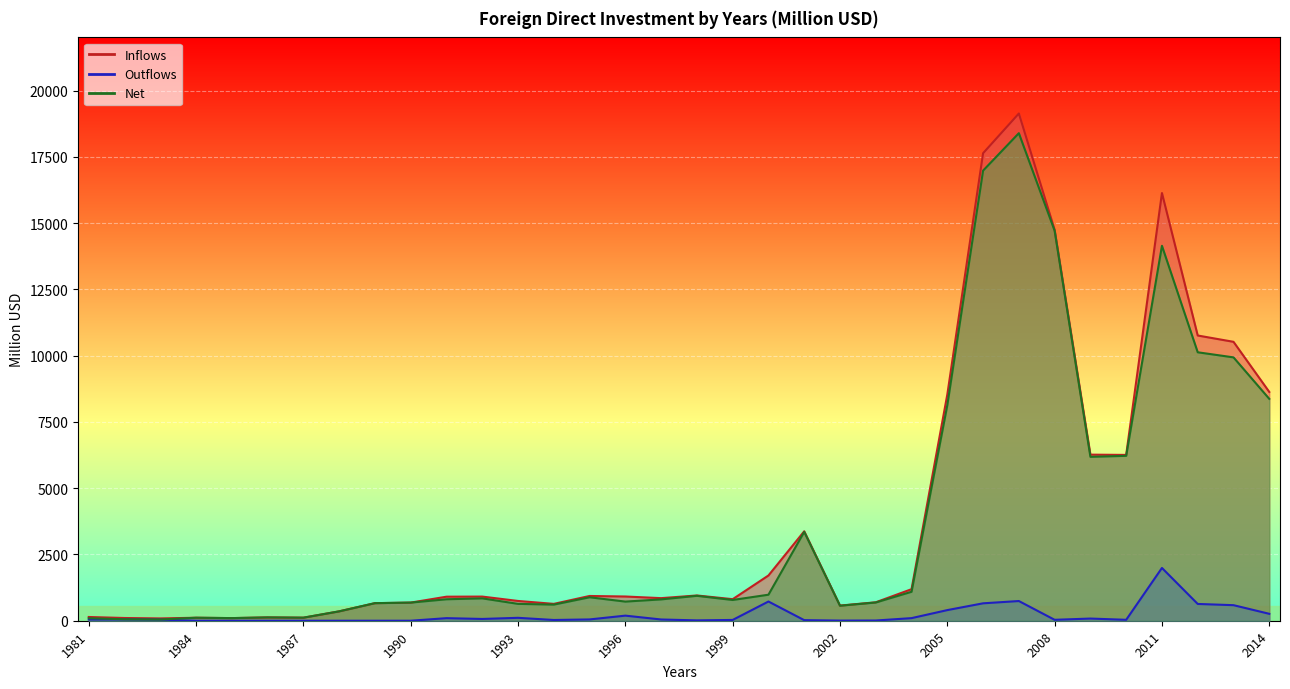

True or false: Inflows has more than 1 interior local peaks.

True